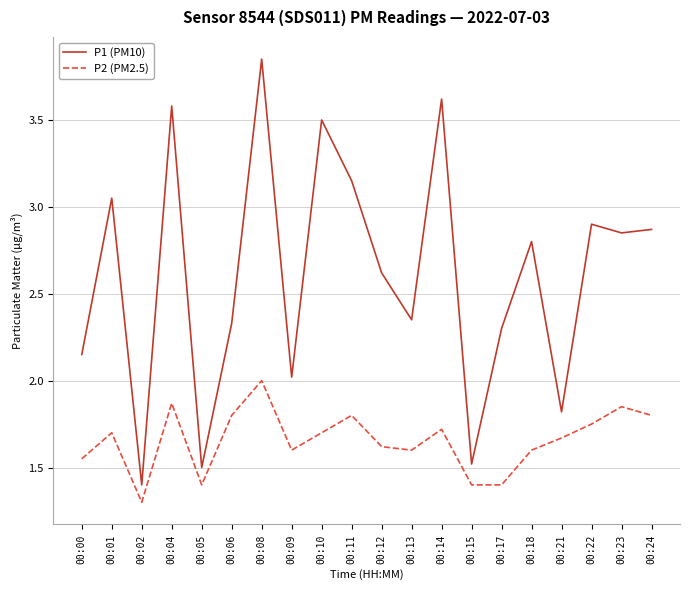

What is the difference between the maximum and minimum values in the P2 (PM2.5) series?

0.7